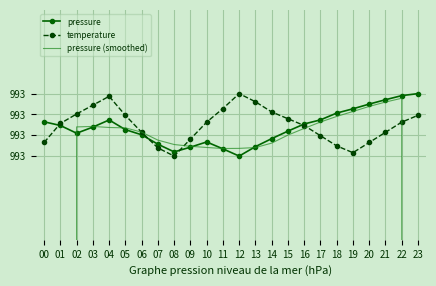

Rank the series at 05 from highest to lowest value.

temperature, pressure (smoothed), pressure